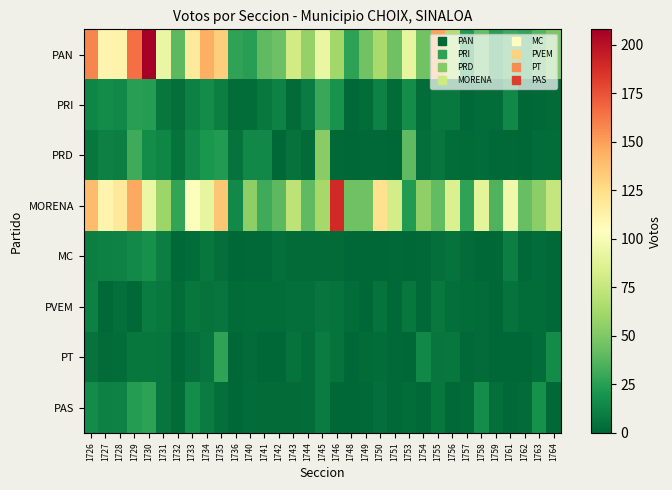

Rank the series at 1757 from lowest to highest value.

PRI, PT, PRD, MC, PAS, PVEM, PAN, MORENA